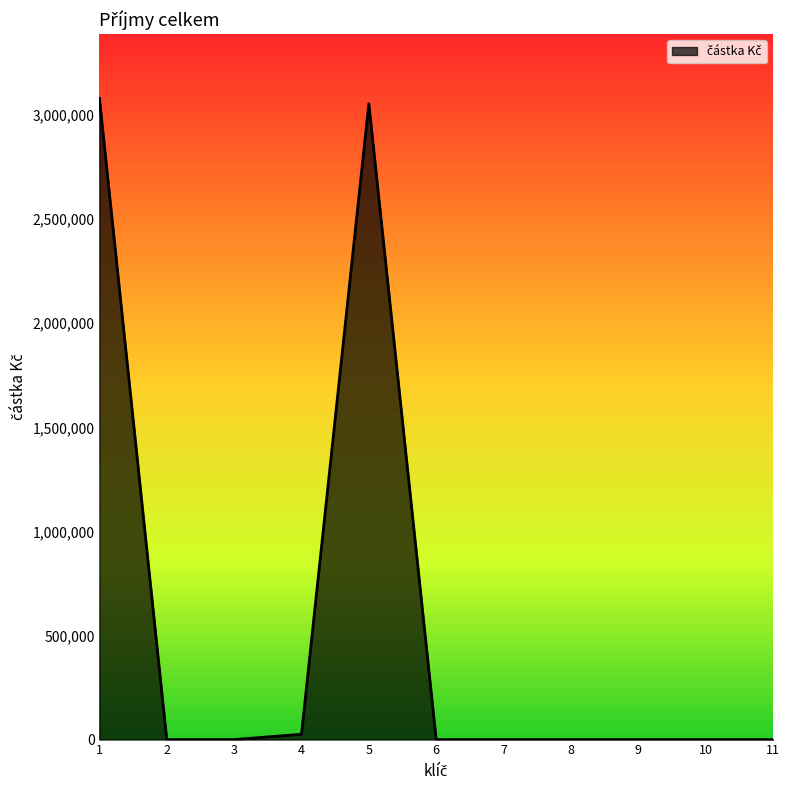

The value at 10 is 1248185.0. True or false?

False